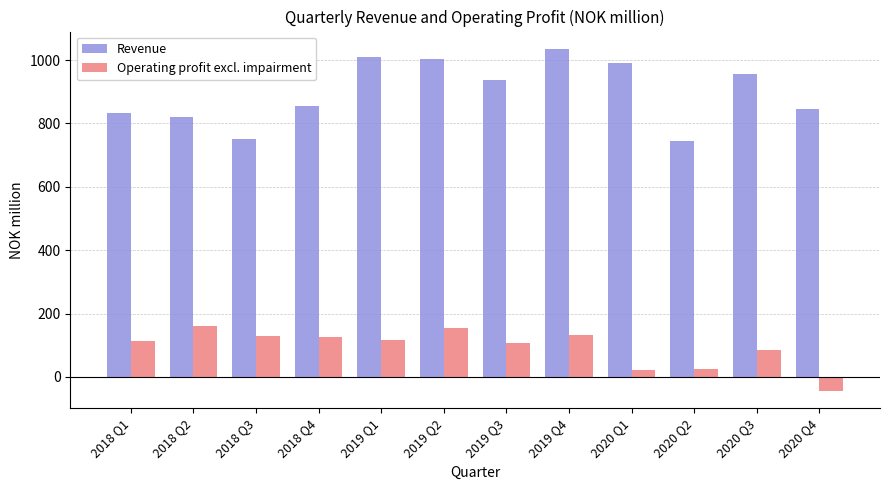

Rank the series by their maximum value, from highest to lowest.

Revenue, Operating profit excl. impairment